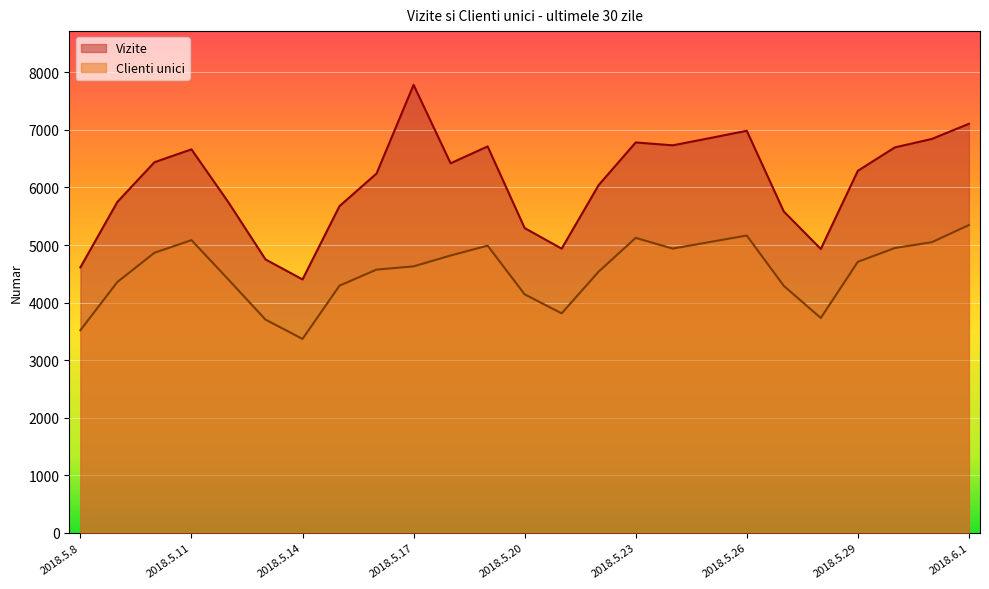

Reading right to left, transcribe all the data shown in this chart.

Vizite: 7107	6844	6697	6290	4931	5583	6986	6858	6733	6783	6043	4937	5295	6714	6421	7784	6243	5677	4402	4750	5741	6663	6439	5750	4612
Clienti unici: 5347	5049	4948	4708	3732	4290	5165	5052	4938	5124	4538	3812	4143	4989	4818	4629	4573	4294	3368	3704	4399	5085	4865	4358	3519